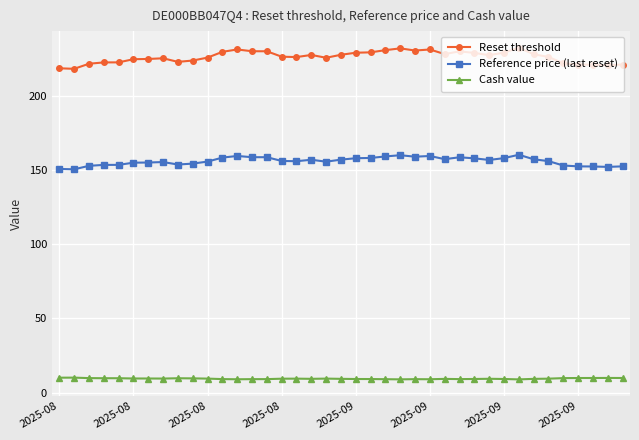

At how many categories does at least one series exceed 189?

39